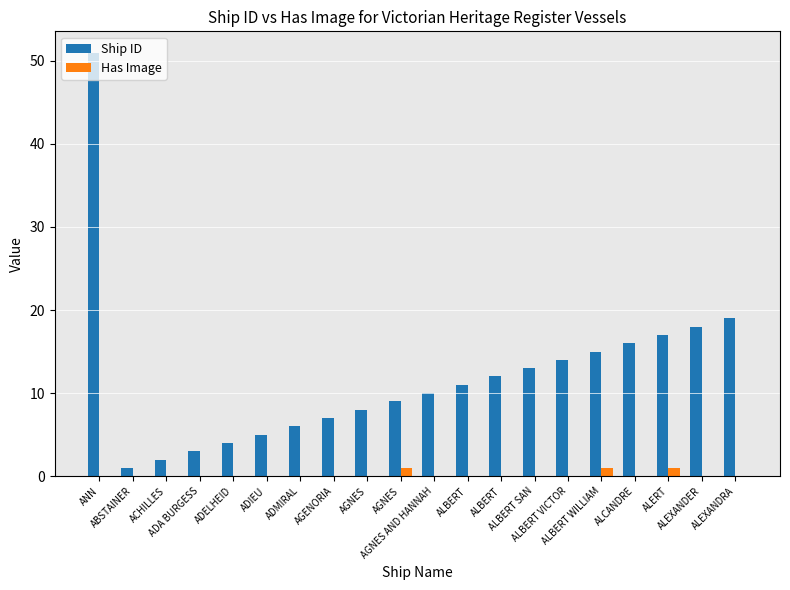

What is the sum of the Ship ID values at ALEXANDRA and ALBERT?

30